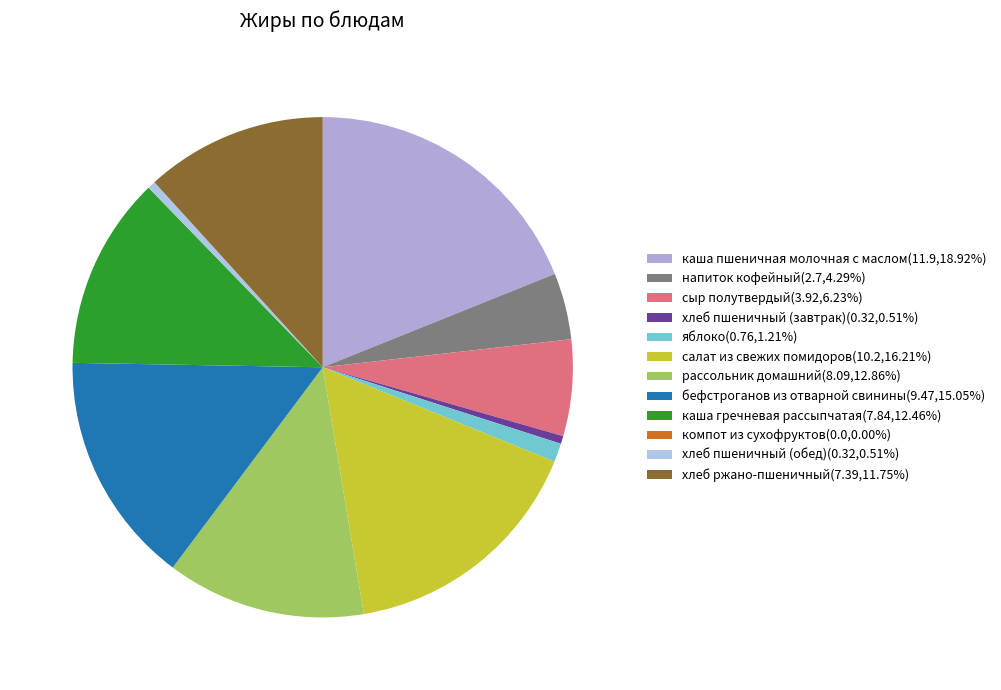

Rank the categories by value from lowest to highest.

компот из сухофруктов, хлеб пшеничный (завтрак), хлеб пшеничный (обед), яблоко, напиток кофейный, сыр полутвердый, хлеб ржано-пшеничный, каша гречневая рассыпчатая, рассольник домашний, бефстроганов из отварной свинины, салат из свежих помидоров, каша пшеничная молочная с маслом